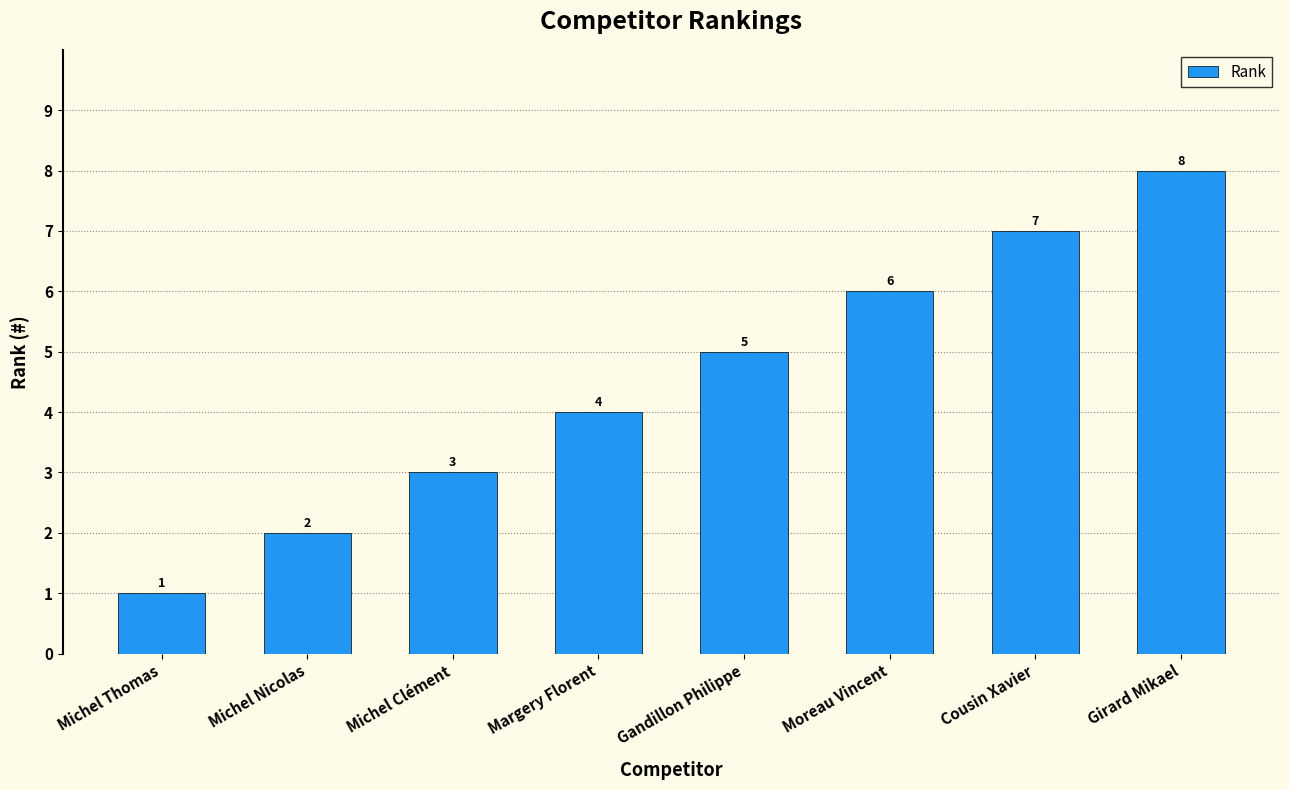

Is it true that the value at Girard Mikael is 8?

True